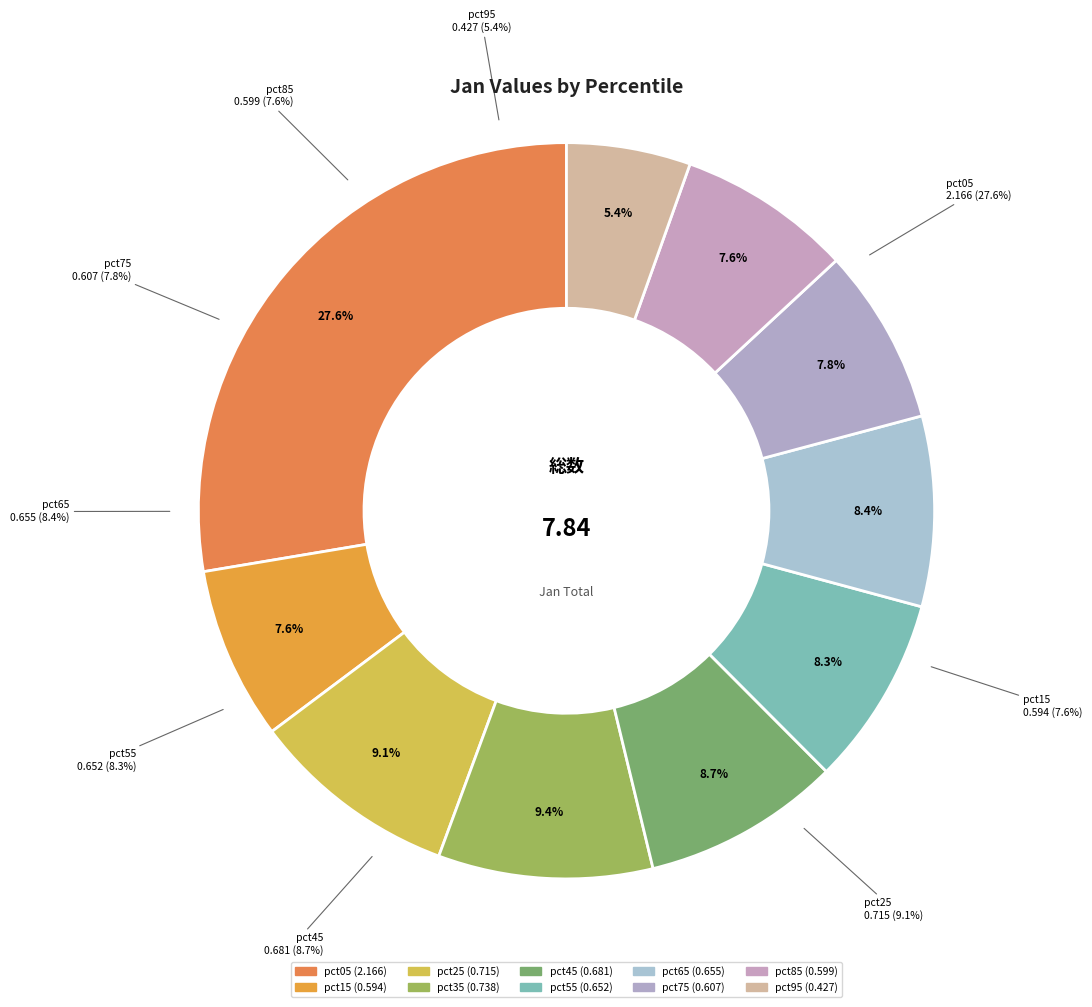

How many slices are in this pie chart?

10